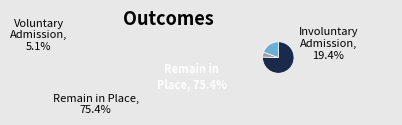

Do 1 and 2 together represent more than half of the pie?

No